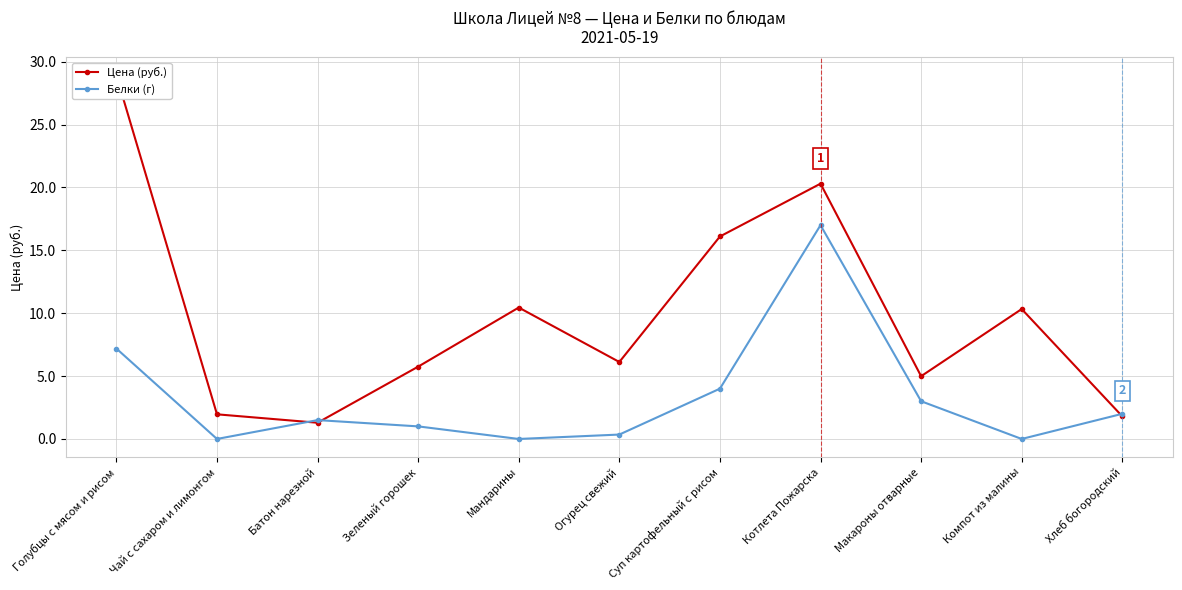

True or false: Цена (руб.) has more than 2 points higher than both neighbors.

True